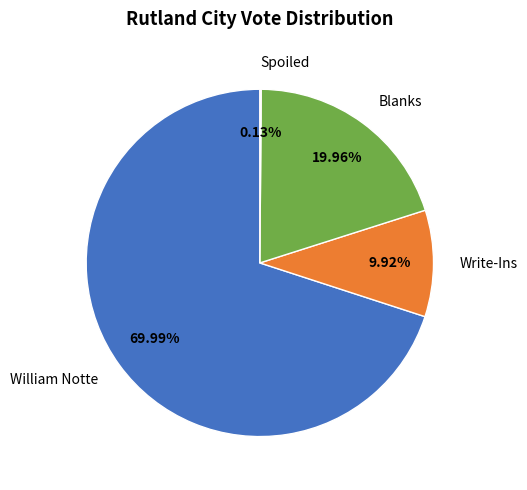

Which has a higher value, William Notte or Write-Ins?

William Notte